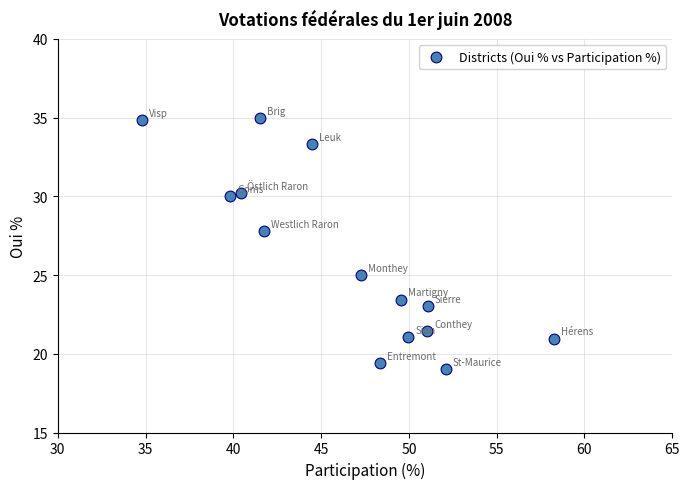

What is the range of Y values (max minus min)?

15.9